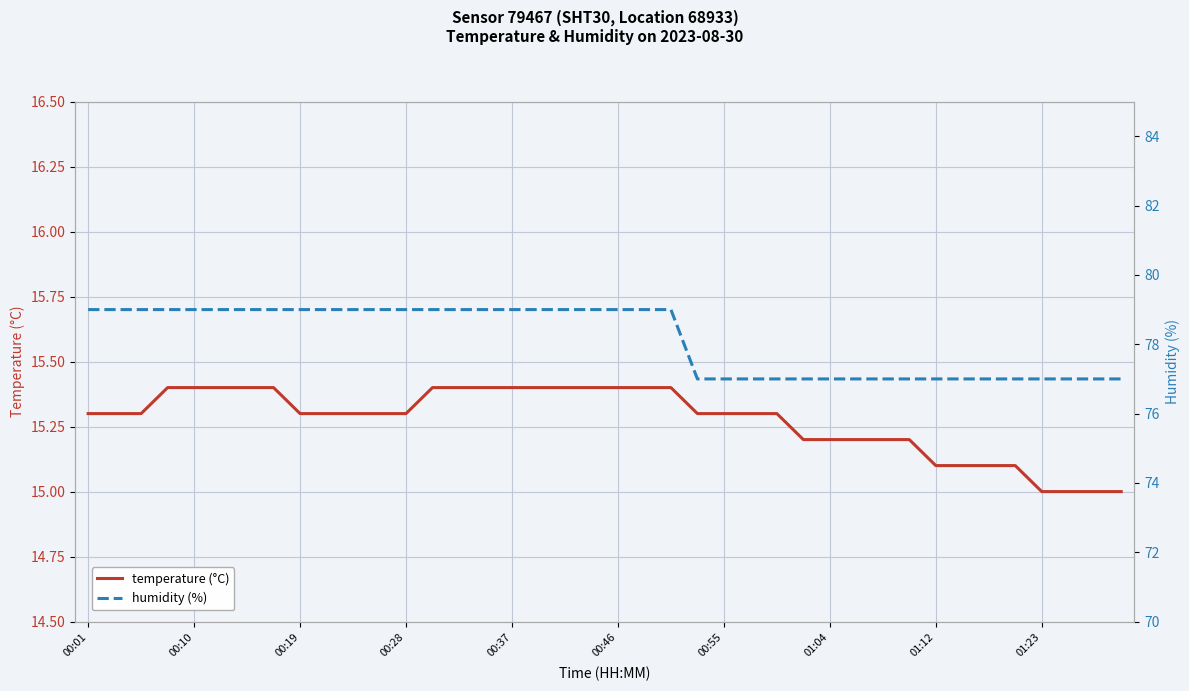

What is the difference between the temperature values at 19 and 37?

0.4